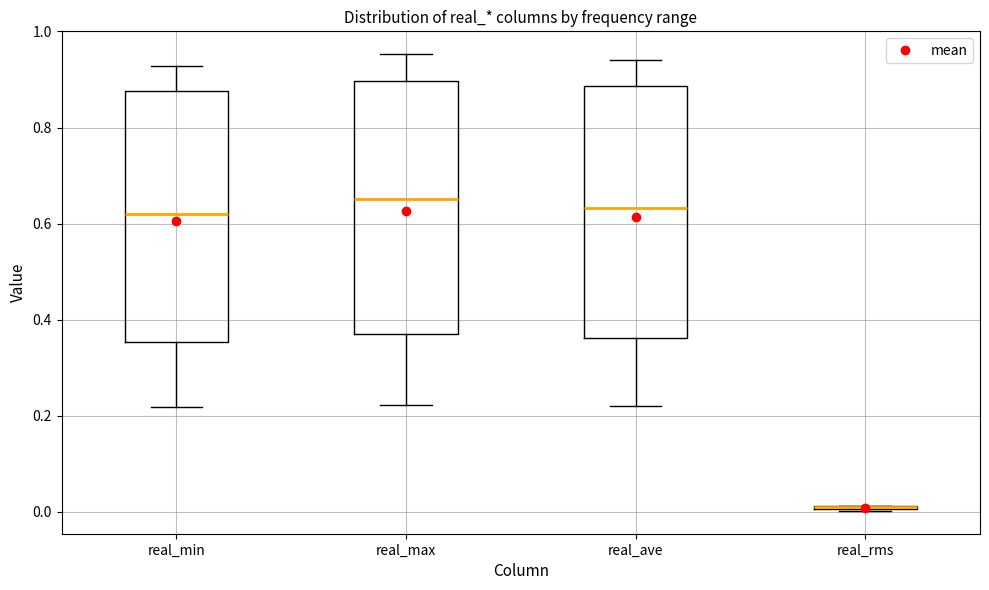

Reading left to right, read every box against the y-axis: the position of its median line, the range the box covers, and the ends of its whiskers. The values are not printed on the chart, so give them approximately, as read against the axis.

real_min: median 0.62, box 0.36 to 0.88, whiskers 0.22 to 0.92
real_max: median 0.66, box 0.38 to 0.90, whiskers 0.22 to 0.96
real_ave: median 0.64, box 0.36 to 0.88, whiskers 0.22 to 0.94
real_rms: box collapsed to a line at 0.00, whiskers 0.00 to 0.02